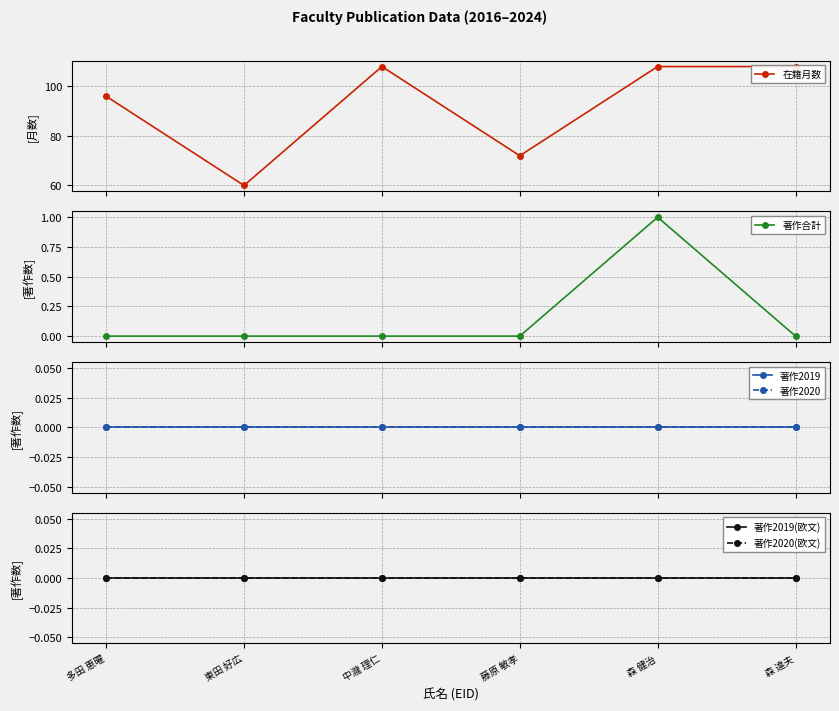

What are all the series names shown in the legend?

在籍月数, 著作合計, 著作2019, 著作2020, 著作2019(欧文), 著作2020(欧文)